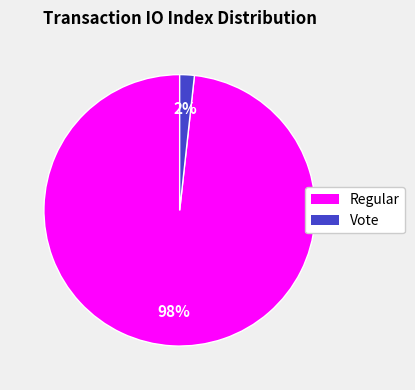

To the nearest percent, what percentage of the pie is Regular?

98%